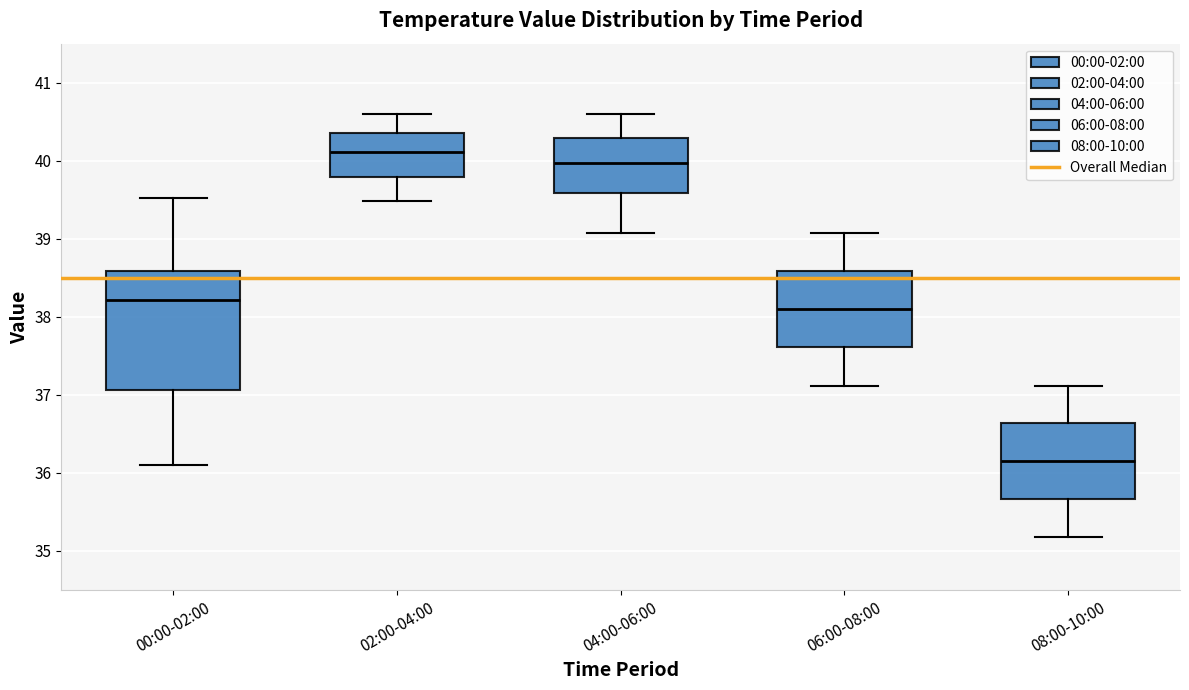

Reading left to right, transcribe this box plot: for each box, give where its median line is, the range the box spans, and where its two whiskers end, as read against the y-axis. The values are not printed on the chart, so give them approximately, as read against the axis.

00:00-02:00: median 38.2, box 37.1 to 38.6, whiskers 36.1 to 39.5
02:00-04:00: median 40.1, box 39.8 to 40.4, whiskers 39.5 to 40.6
04:00-06:00: median 40.0, box 39.6 to 40.3, whiskers 39.1 to 40.6
06:00-08:00: median 38.1, box 37.6 to 38.6, whiskers 37.1 to 39.1
08:00-10:00: median 36.2, box 35.7 to 36.6, whiskers 35.2 to 37.1